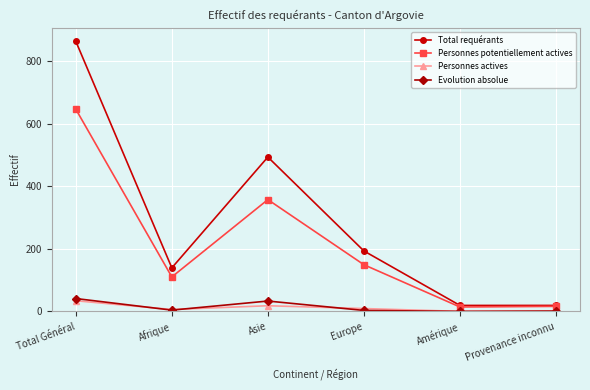

What is the label of the 1st point from the right?

Provenance inconnu